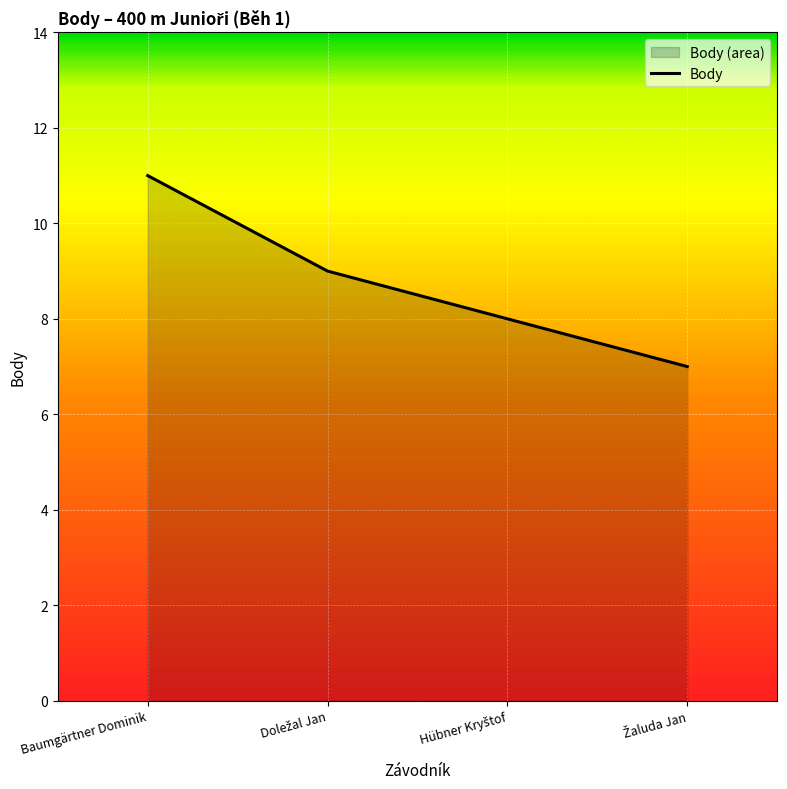

How many distinct data groups are displayed?

1